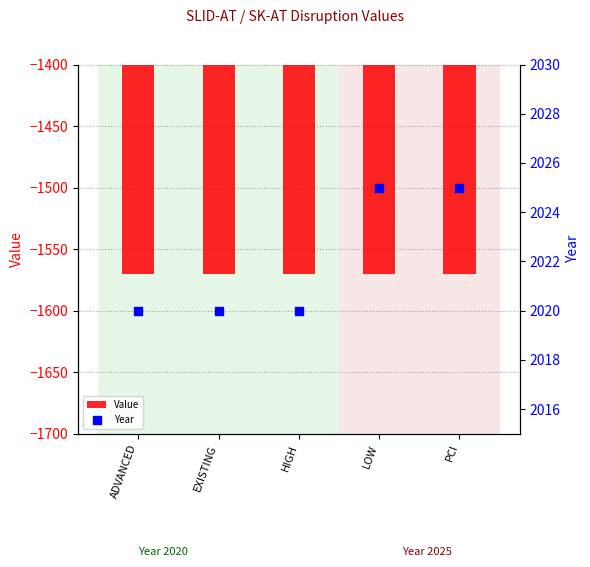

What is the total value across all series at ADVANCED?

449.6